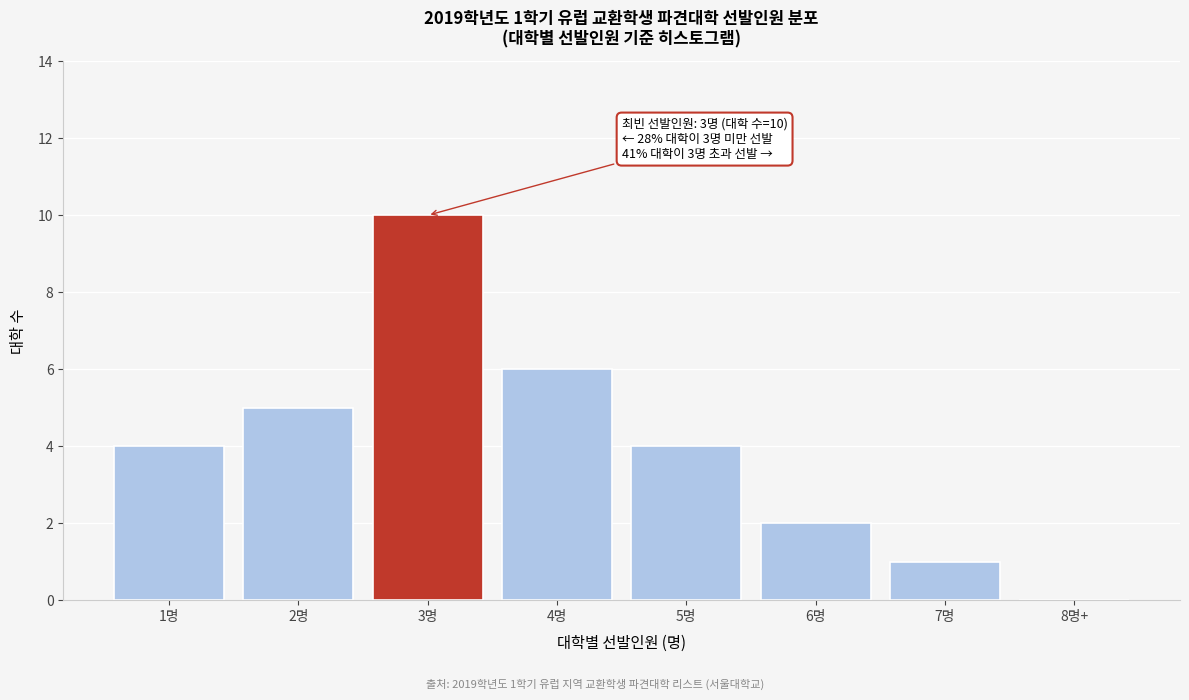

Reading right to left, transcribe all the data shown in this chart.

8명+=0	7명=1	6명=2	5명=4	4명=6	3명=10	2명=5	1명=4